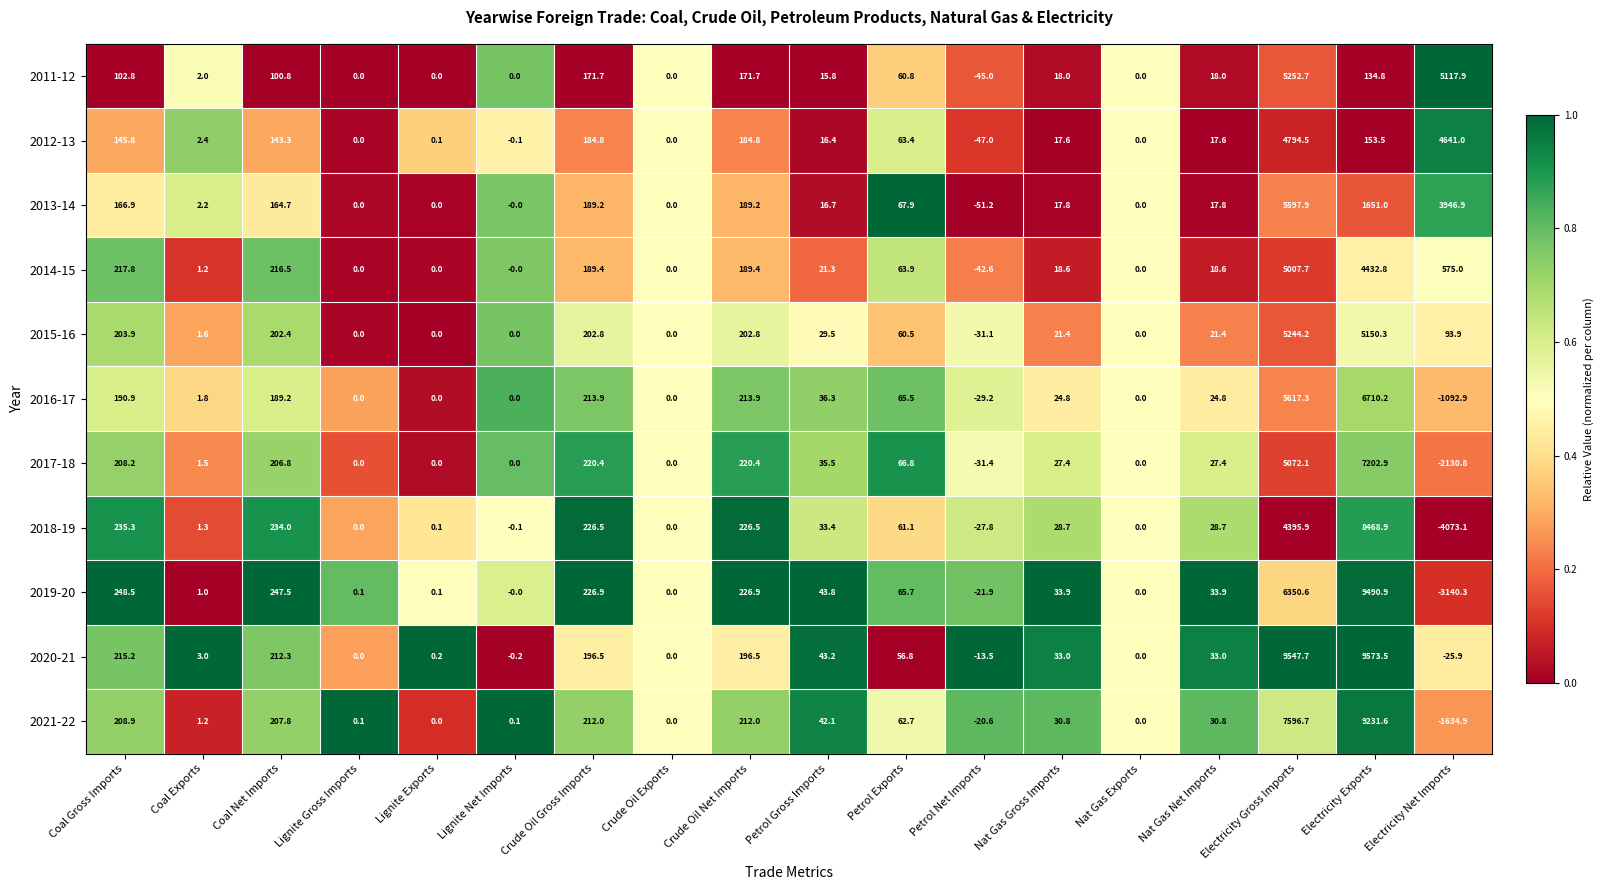

List the series in order of their peak value, lowest first.

2012-13, 2014-15, 2015-16, 2011-12, 2013-14, 2016-17, 2017-18, 2018-19, 2021-22, 2019-20, 2020-21